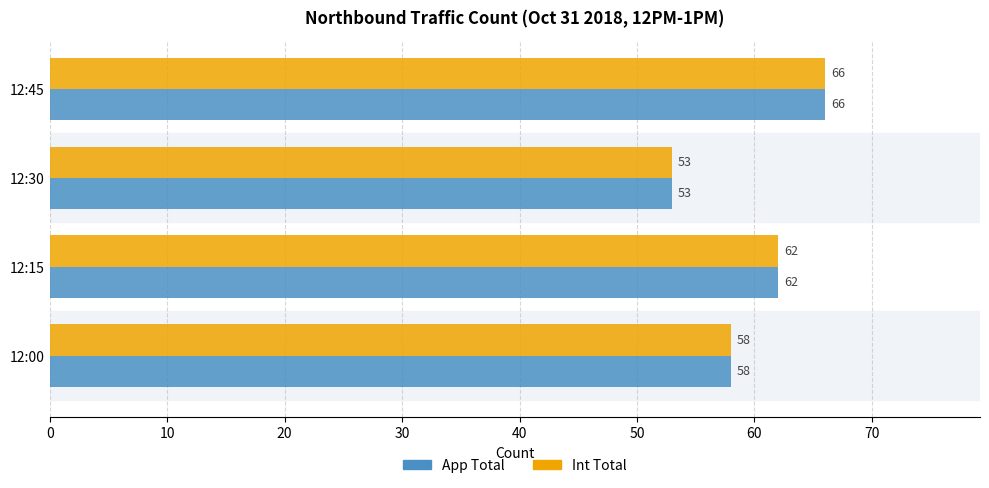

What value does the App Total series have at 12:15?

62